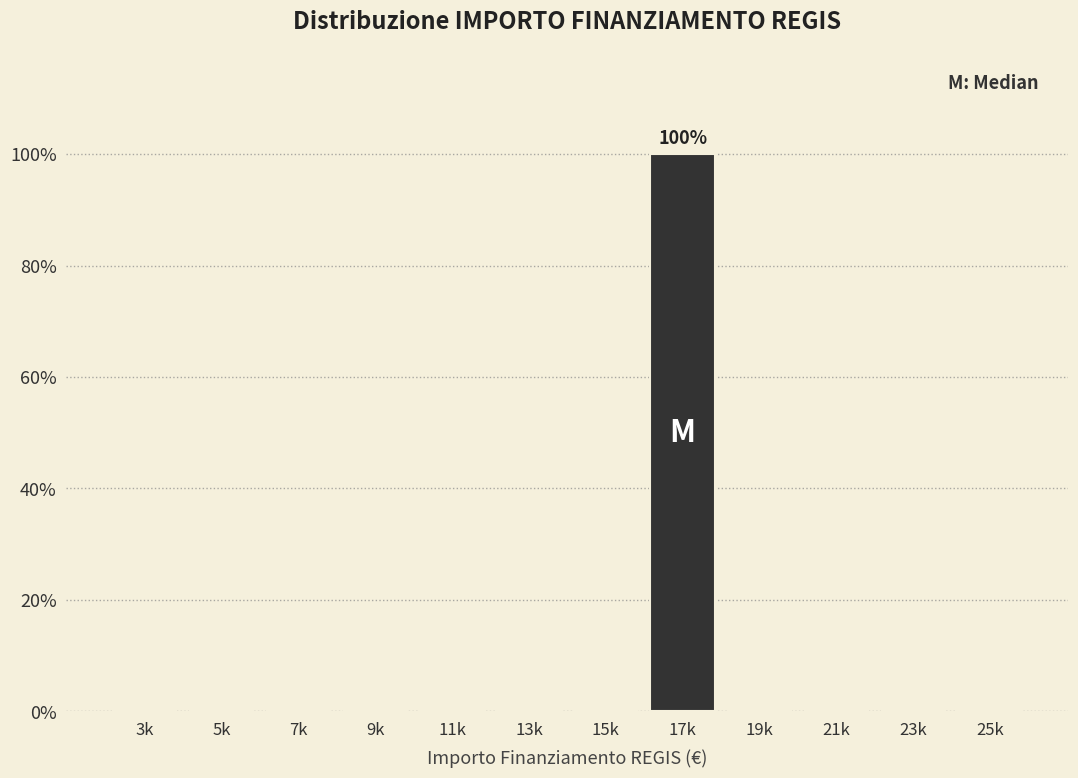

Reading right to left, transcribe all the data shown in this chart.

25k=0	23k=0	21k=0	19k=0	17k=100	15k=0	13k=0	11k=0	9k=0	7k=0	5k=0	3k=0